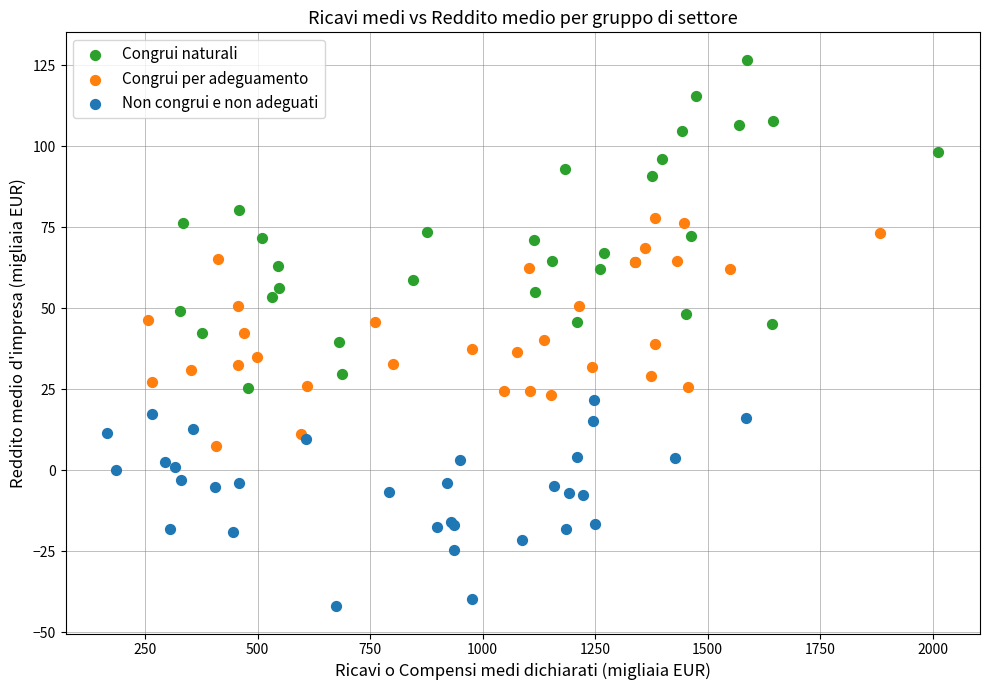

Which series has the largest Y range (max minus min)?

Congrui naturali